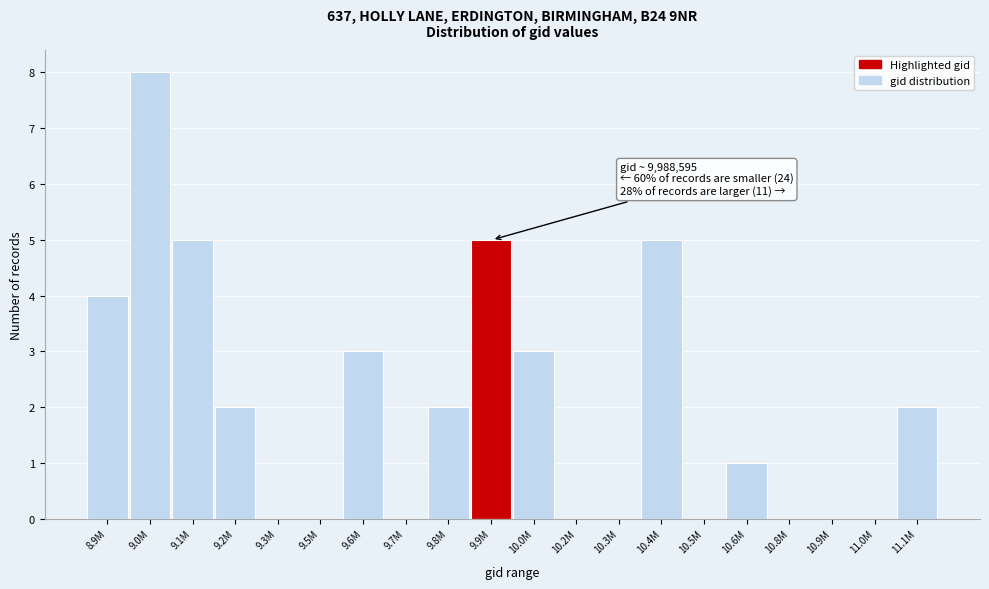

Reading left to right, what are all the values shown in this chart?

8.9M=4	9.0M=8	9.1M=5	9.2M=2	9.3M=0	9.5M=0	9.6M=3	9.7M=0	9.8M=2	9.9M=5	10.0M=3	10.2M=0	10.3M=0	10.4M=5	10.5M=0	10.6M=1	10.8M=0	10.9M=0	11.0M=0	11.1M=2